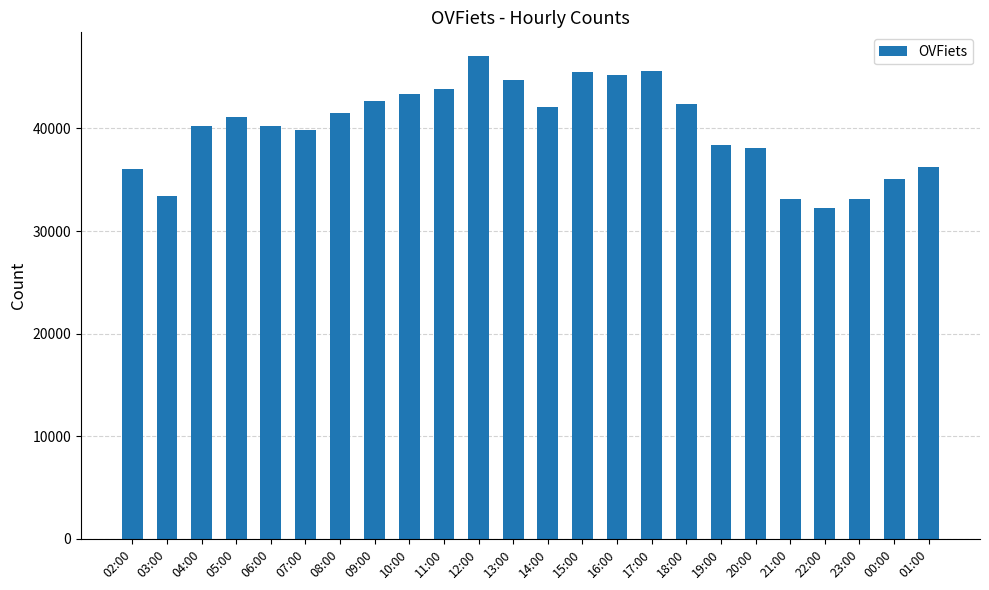

What is the value of the 9th bar from the left?

43387